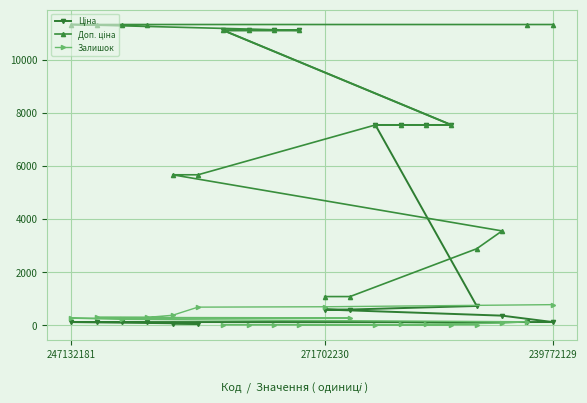

True or false: Доп. ціна has more than 0 interior local peaks.

False